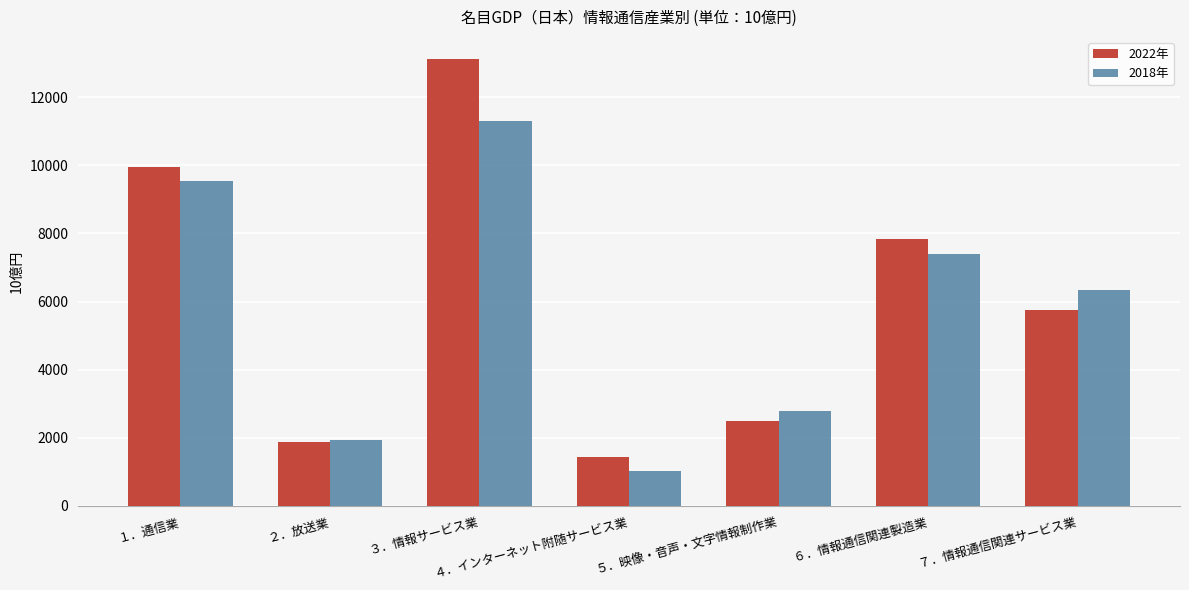

List the series in order of their overall mean, lowest first.

2018年, 2022年